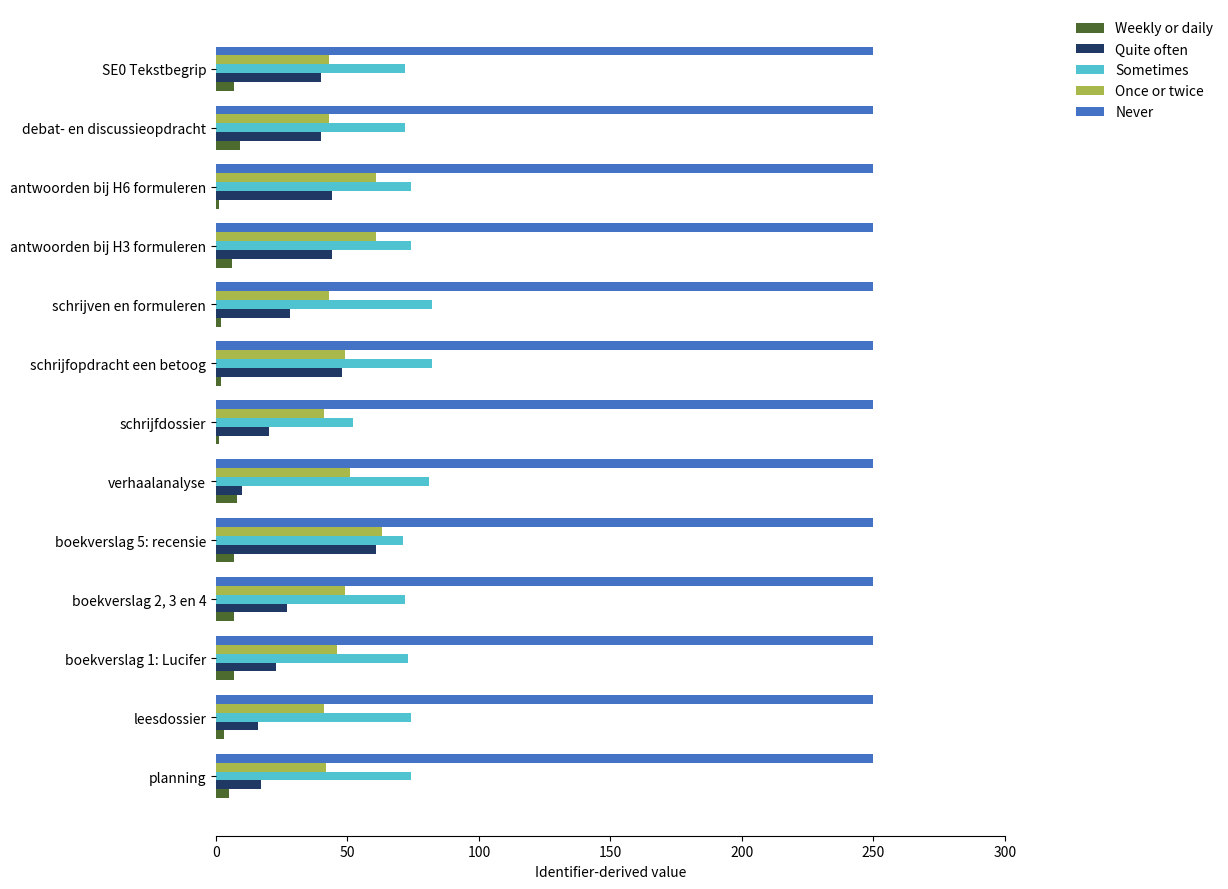

How many categories are shown in the chart?

13